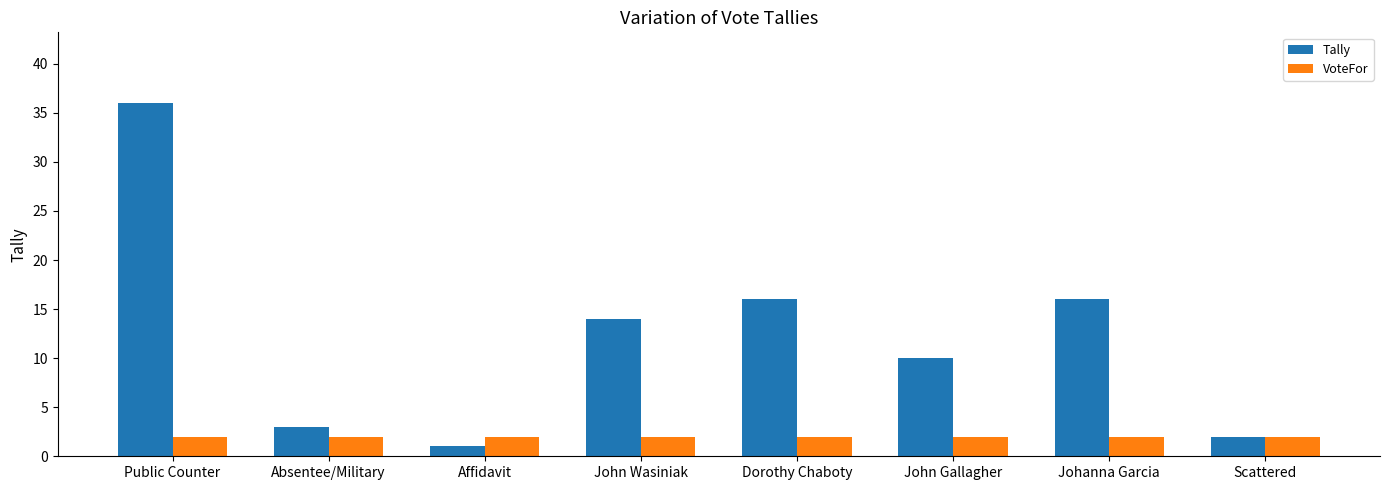

What is the maximum value for Tally?

36